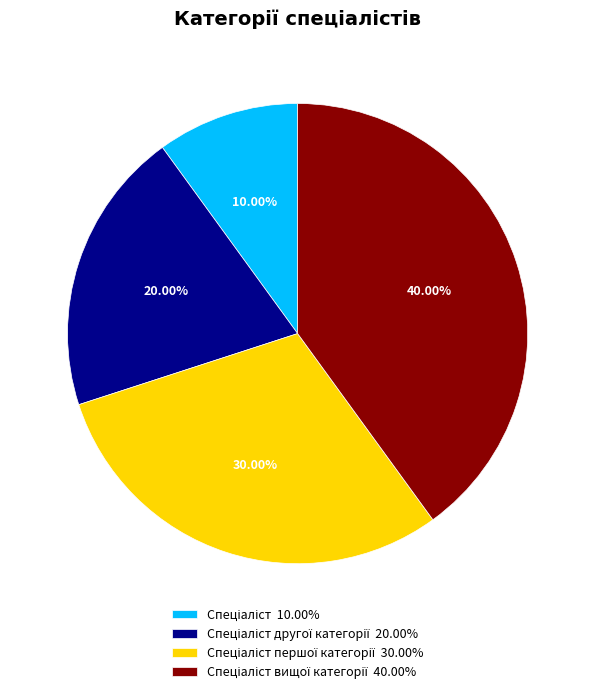

Is there a majority slice in this chart?

No